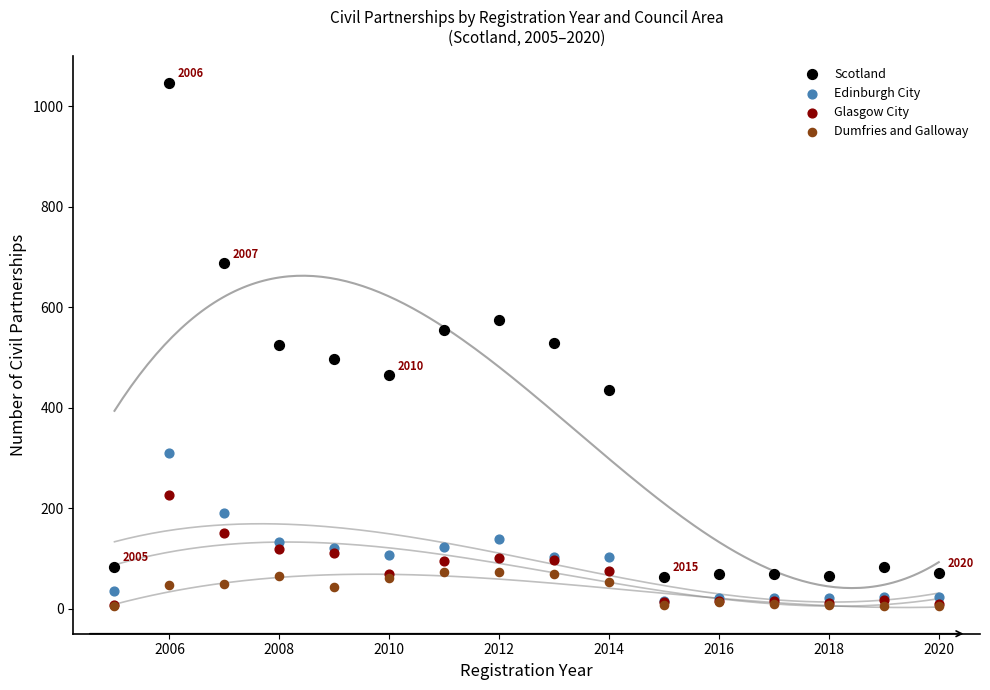

Which series has the widest spread of Y values?

Scotland